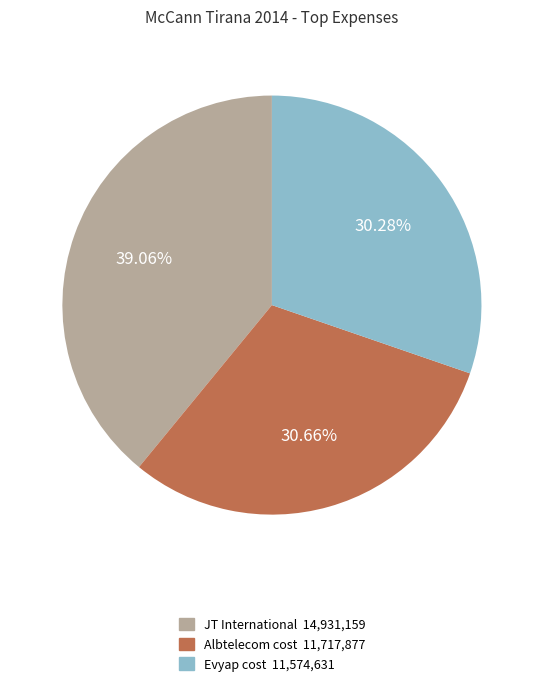

Which has a higher value, Albtelecom cost or JT International?

JT International